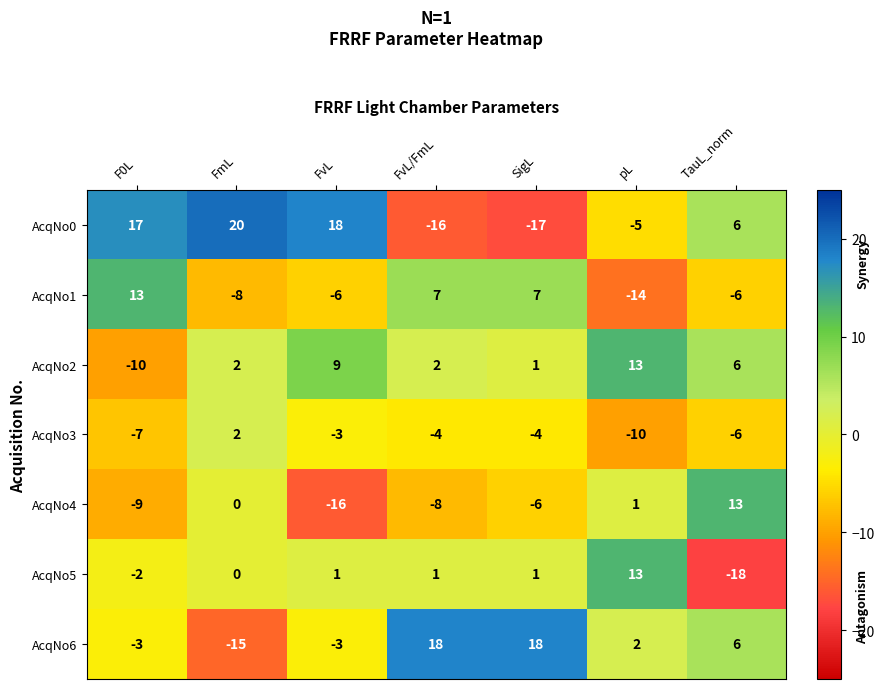

What is the sum of the AcqNo3 values at TauL_norm and FmL?

-4